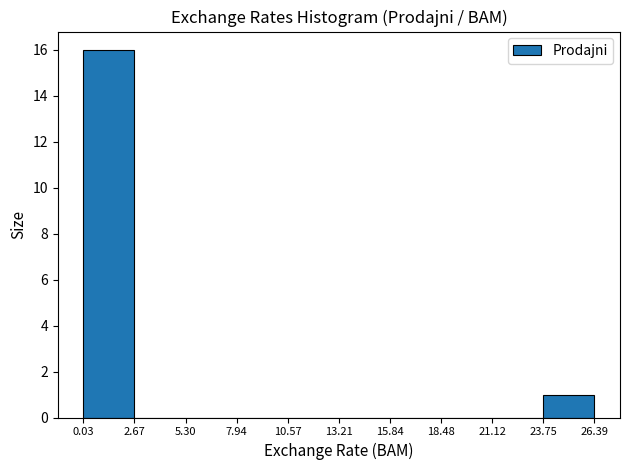

Reading left to right, list every bar in this chart as the range it spans on the x-axis followed by its height. The values are not printed on the chart, so give them approximately, as read against the axis.

0.03 to 2.67: 16
2.67 to 5.30: 0
5.30 to 7.94: 0
7.94 to 10.57: 0
10.57 to 13.21: 0
13.21 to 15.84: 0
15.84 to 18.48: 0
18.48 to 21.12: 0
21.12 to 23.75: 0
23.75 to 26.39: 1